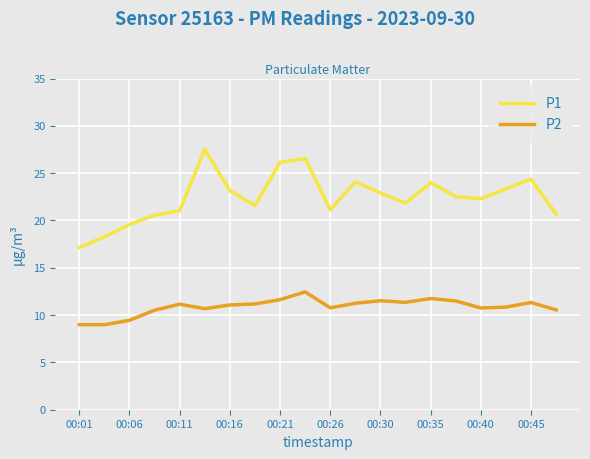

How many interior local peaks does the P1 series have?

5